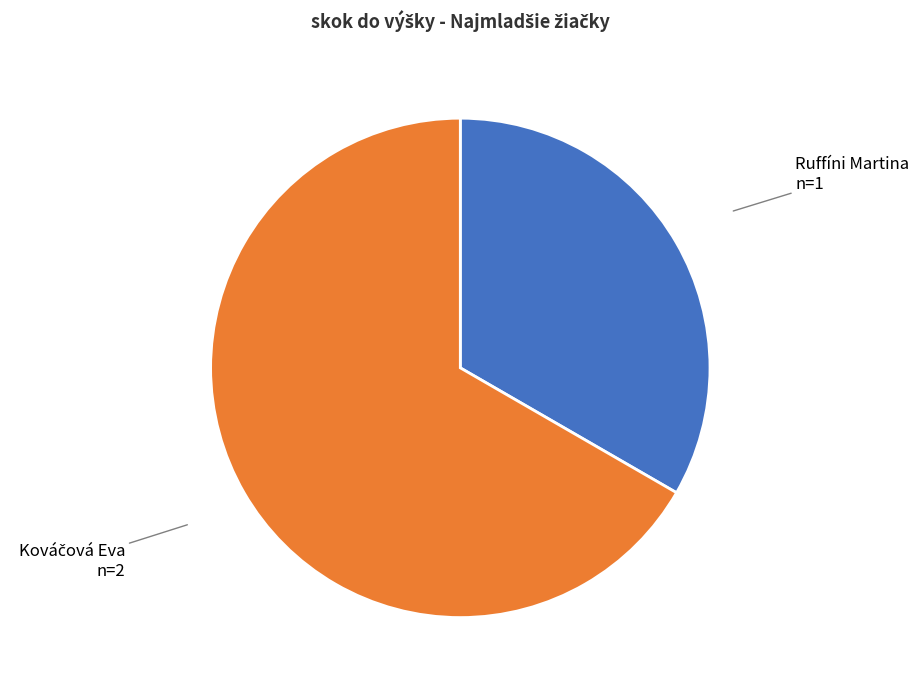

Does Ruffíni Martina account for over 50% of the chart?

No